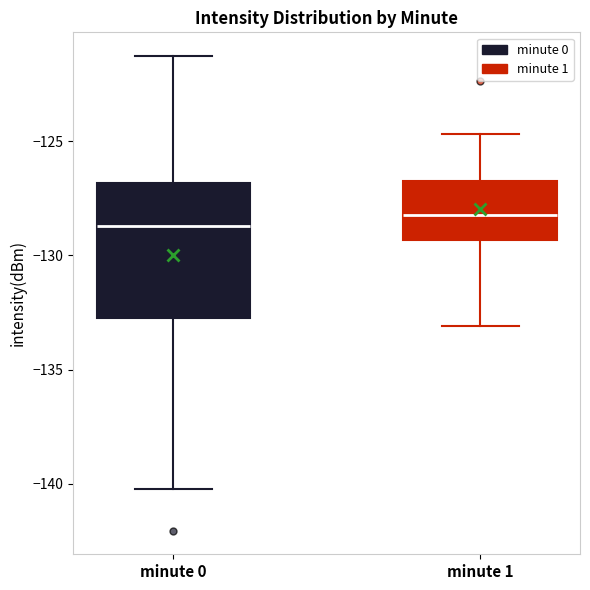

Where does the upper whisker of the box for minute 0 end on the y-axis? The values are not printed on the chart, so give them approximately, as read against the axis.

-121.5